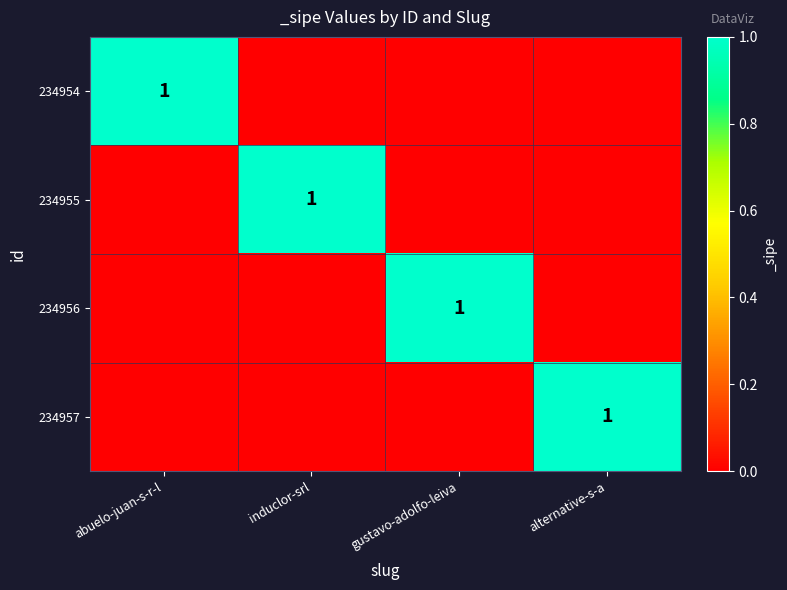

Is it true that 234954 equals 1 at abuelo-juan-s-r-l?

True